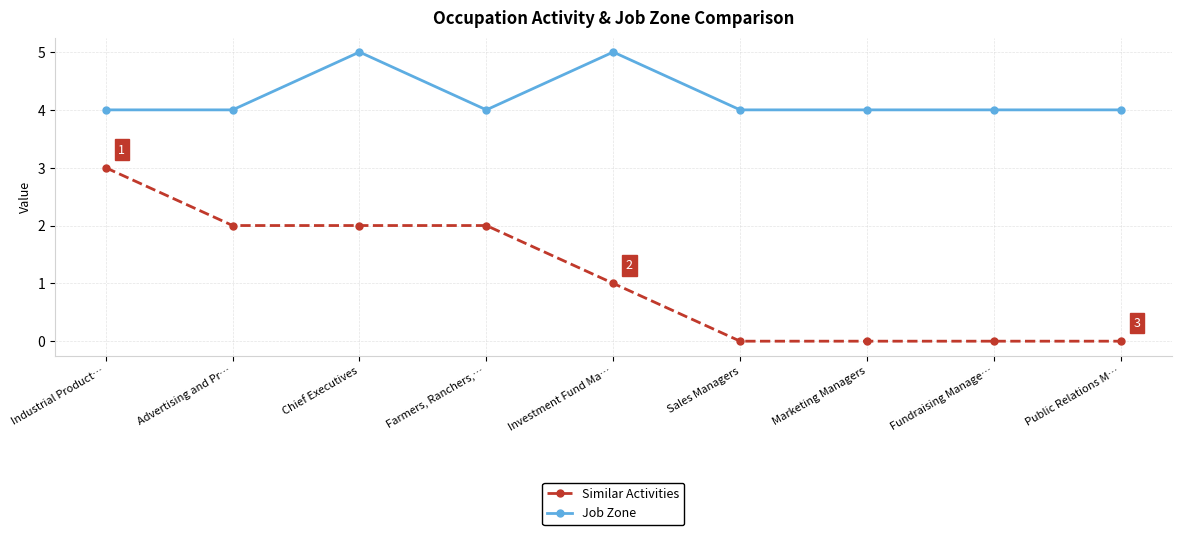

What is the minimum value for Job Zone?

4